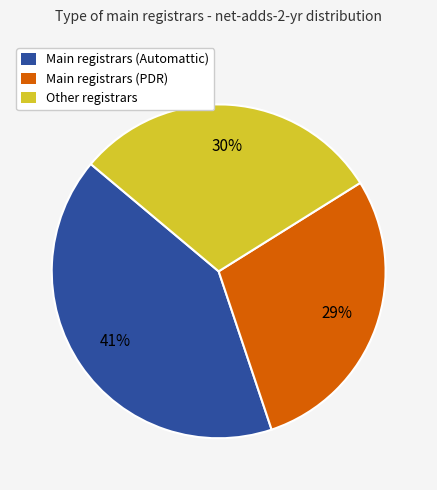

What is the smallest slice in the pie chart?

Main registrars (PDR)